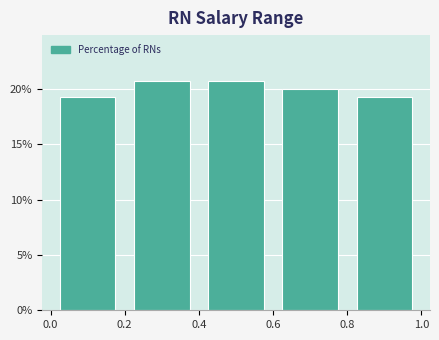

Reading left to right, list every bar in this chart as the range it spans on the x-axis followed by its height. The values are not printed on the chart, so give them approximately, as read against the axis.

0.0 to 0.2: 19.5
0.2 to 0.4: 20.5
0.4 to 0.6: 20.5
0.6 to 0.8: 20.0
0.8 to 1.0: 19.5